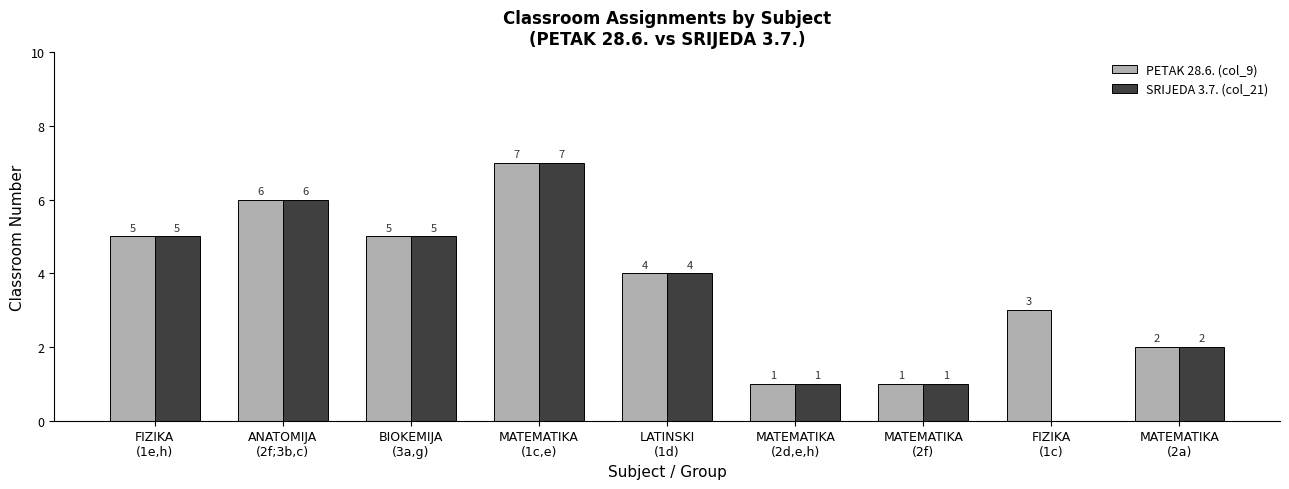

How many PETAK 28.6. (col_9) values are between 2 and 5?

5